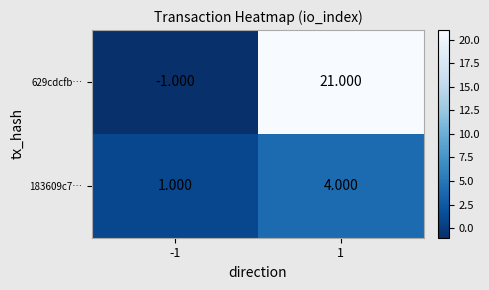

How many values in the 629cdcfb… series are below 21?

1